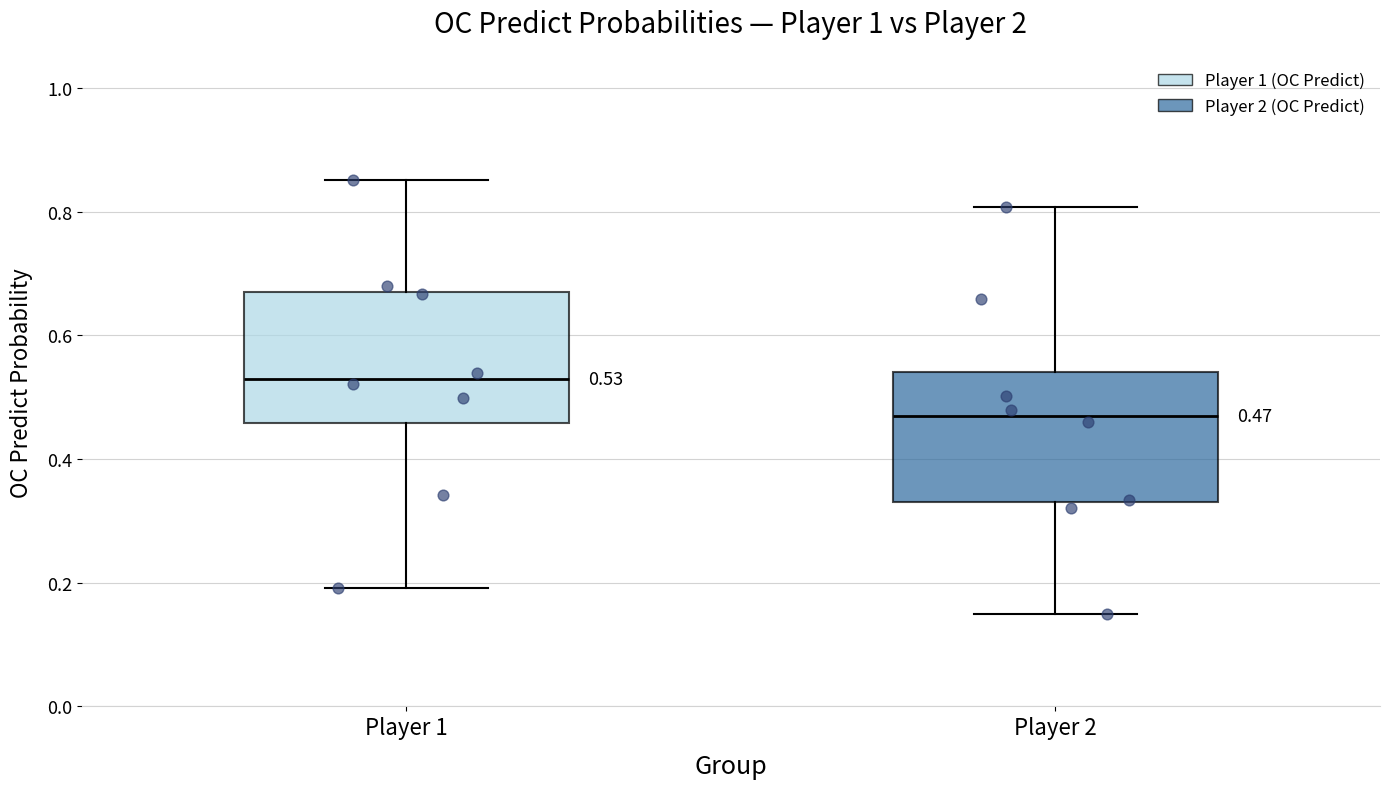

Which box has the lowest median line?

Player 2